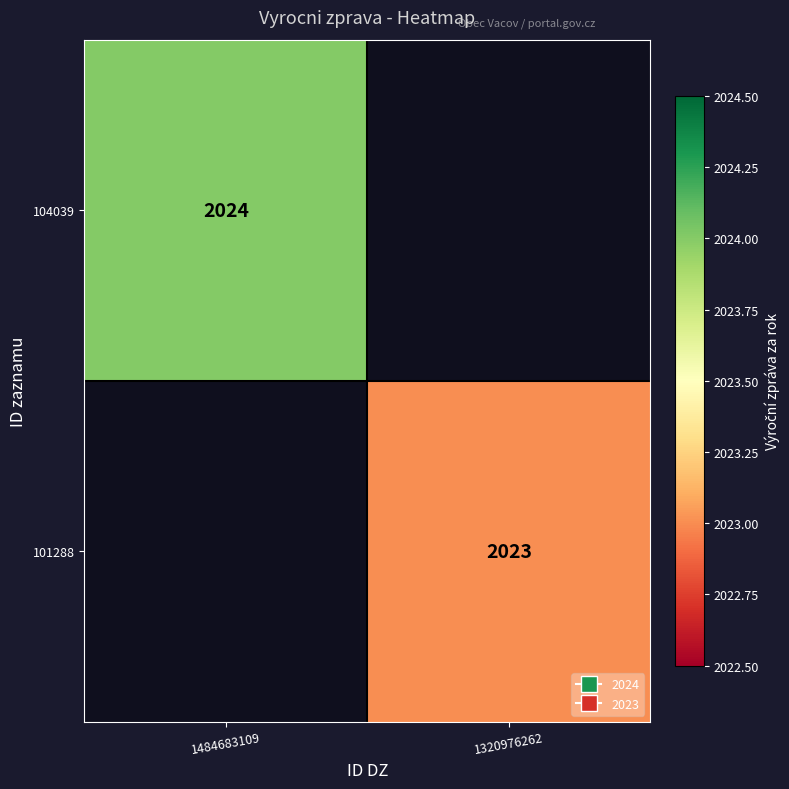

True or false: 104039 has a value of 588 at 1484683109.

False